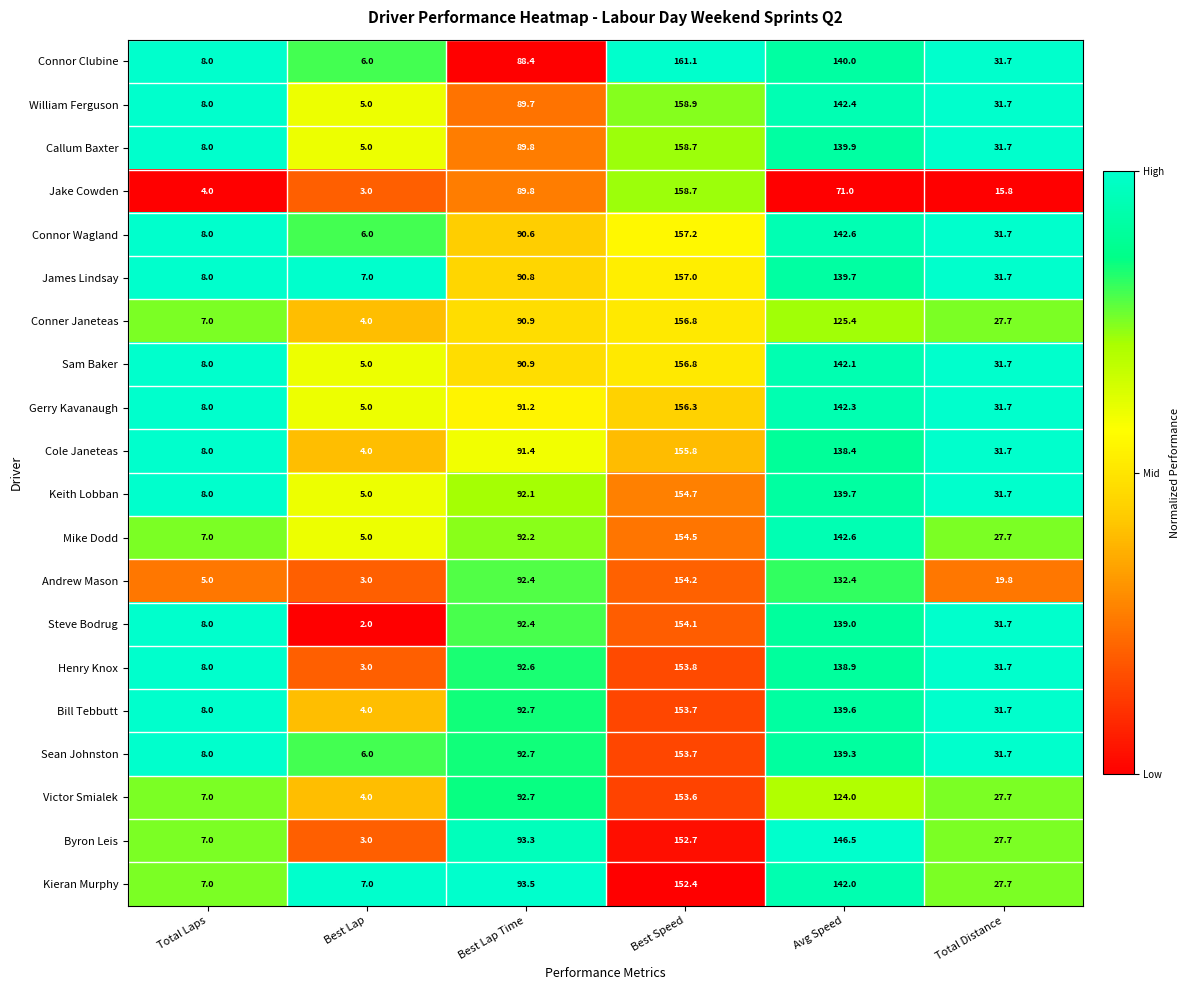

What is the total value across all series at Best Lap Time?

1830.1